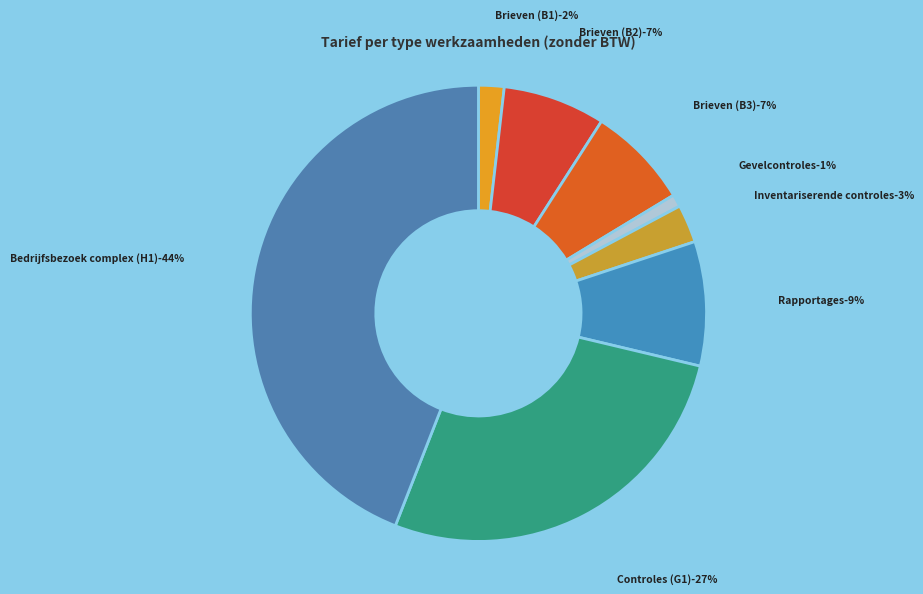

The Brieven (B1) slice represents 2% of the pie. True or false?

True